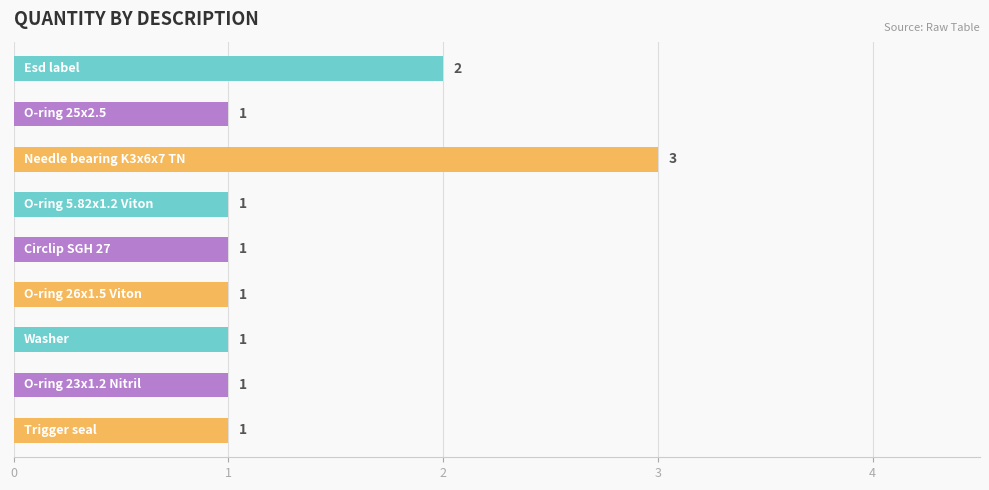

What is the maximum value shown in the chart?

3